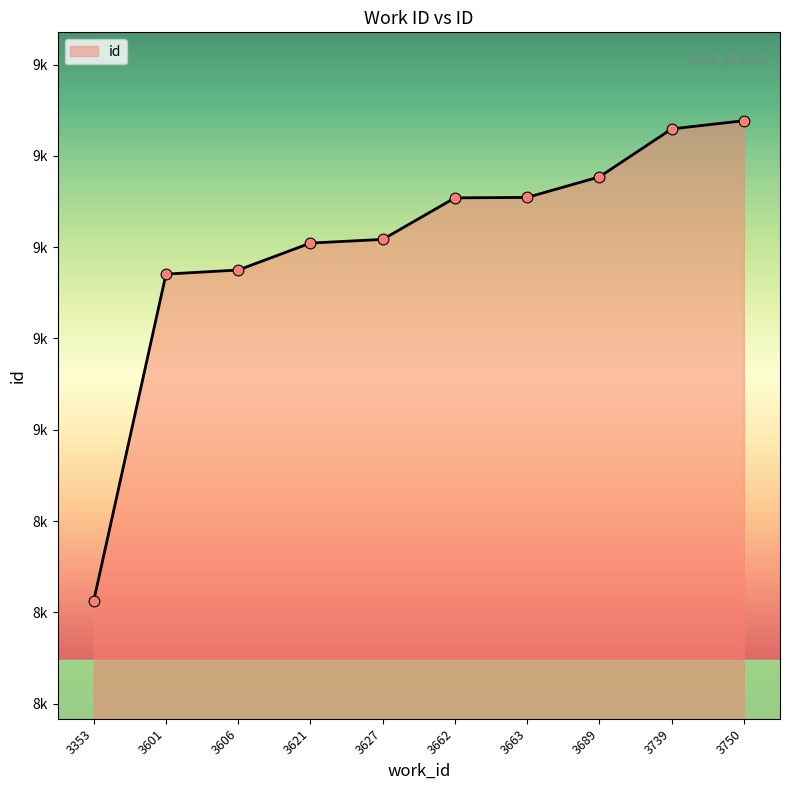

Approximately how many times larger is the value at 3621 compared to 3663?

1.0